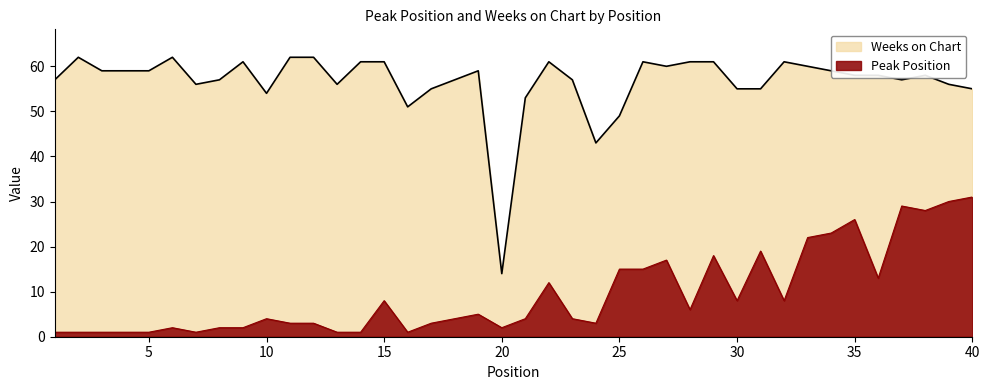

How many distinct data groups are displayed?

2